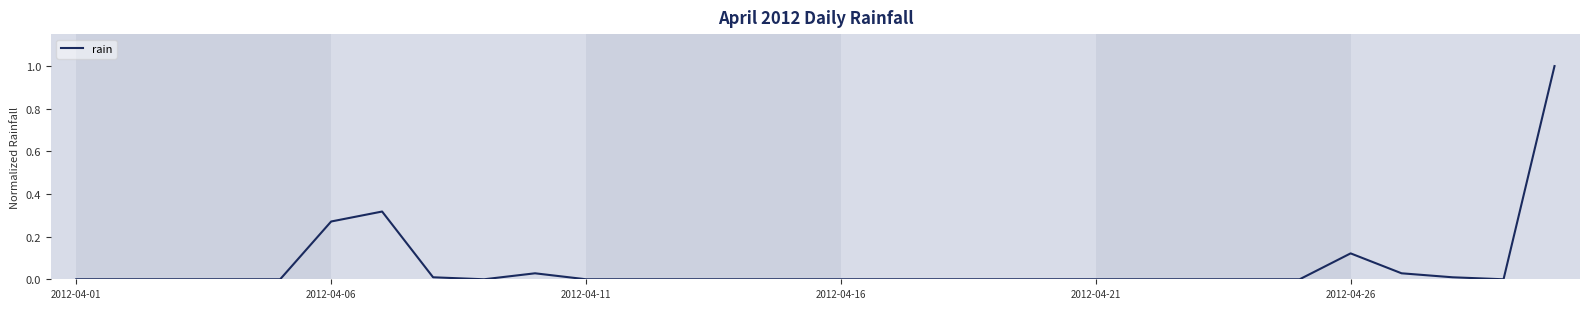

What is the greatest value displayed?

1.0